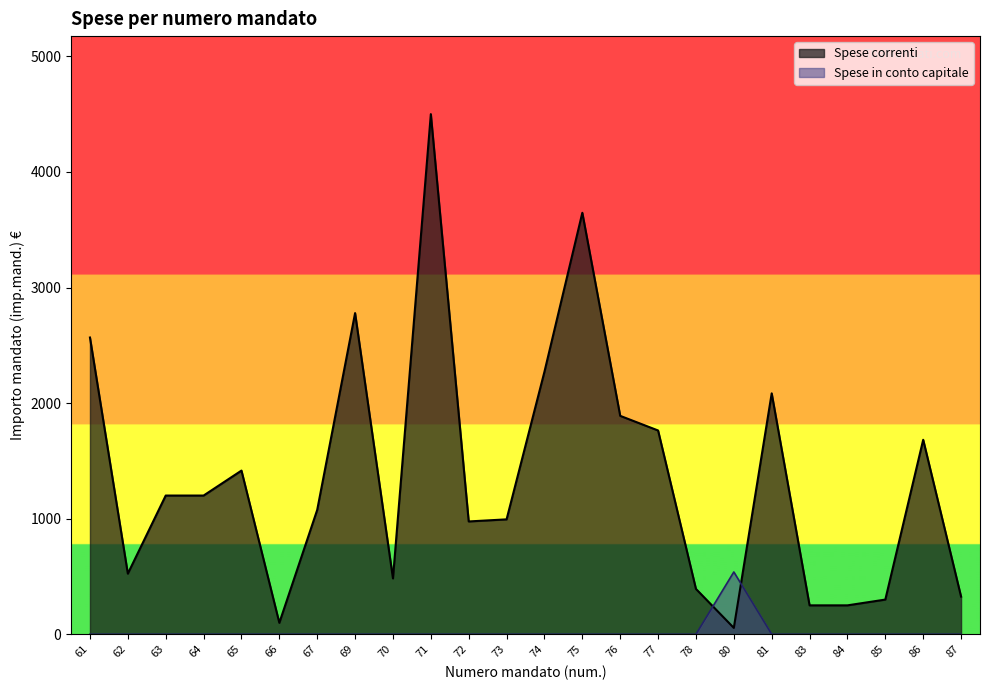

What is the difference between the highest and lowest values at 61?

2567.3